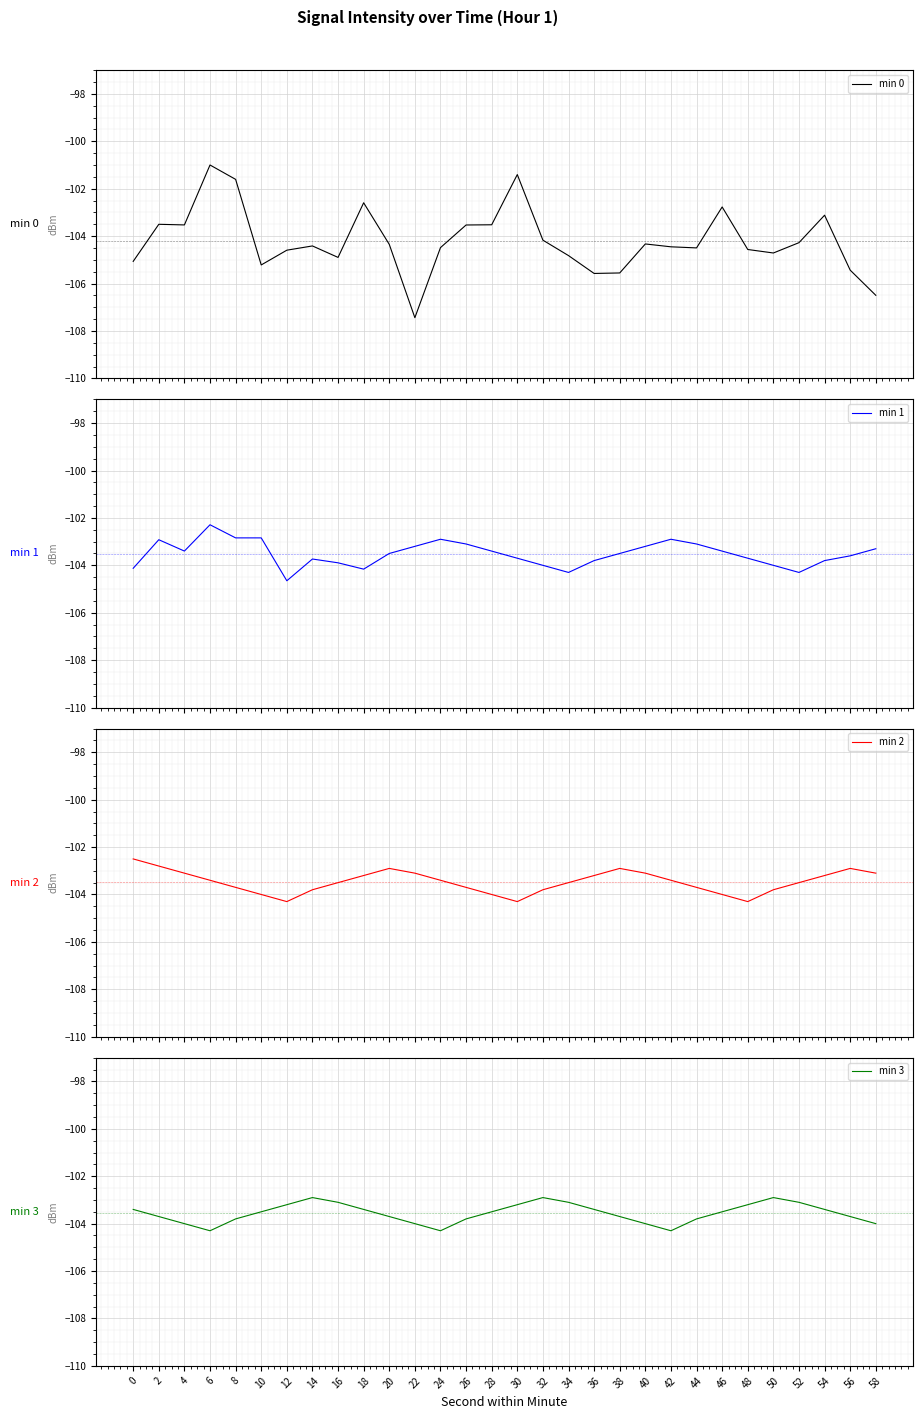

What is the highest value of the min 1 series?

-102.3